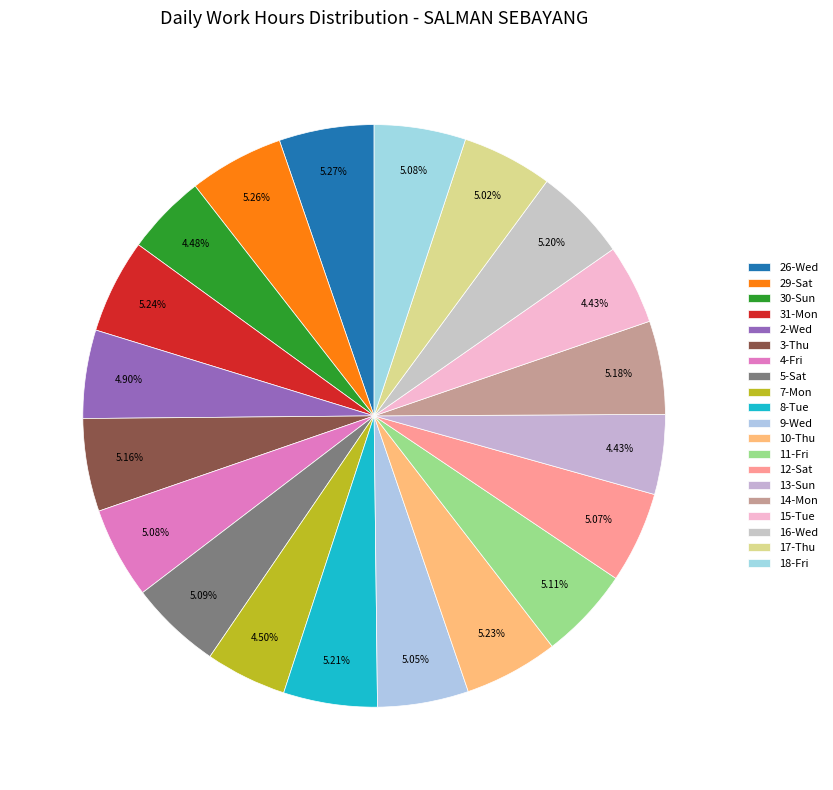

Is 3-Thu the majority of the pie?

No